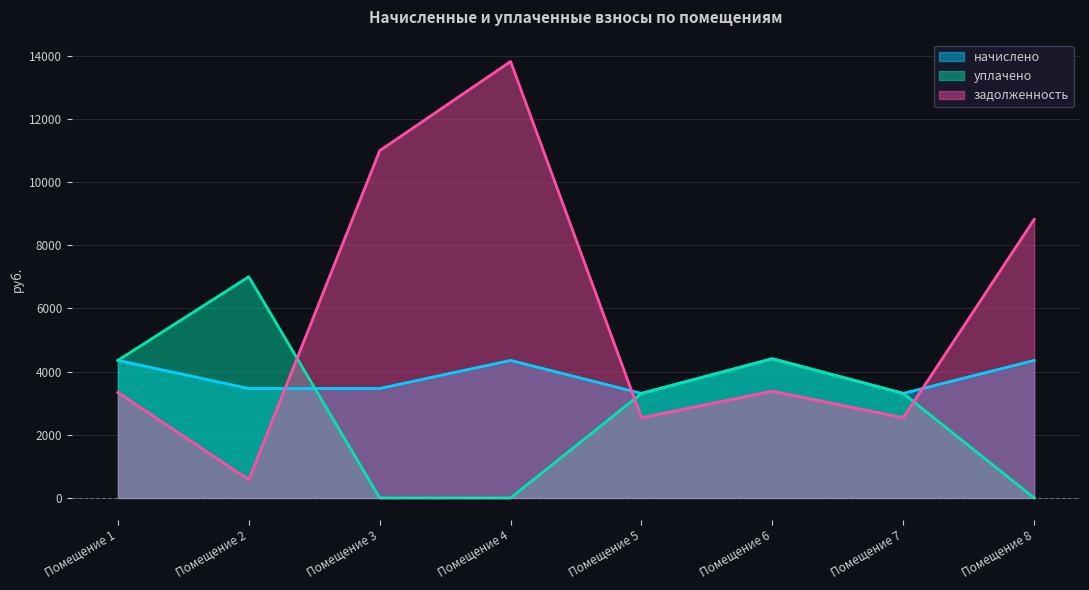

At which category does уплачено reach its first local peak?

Помещение 2